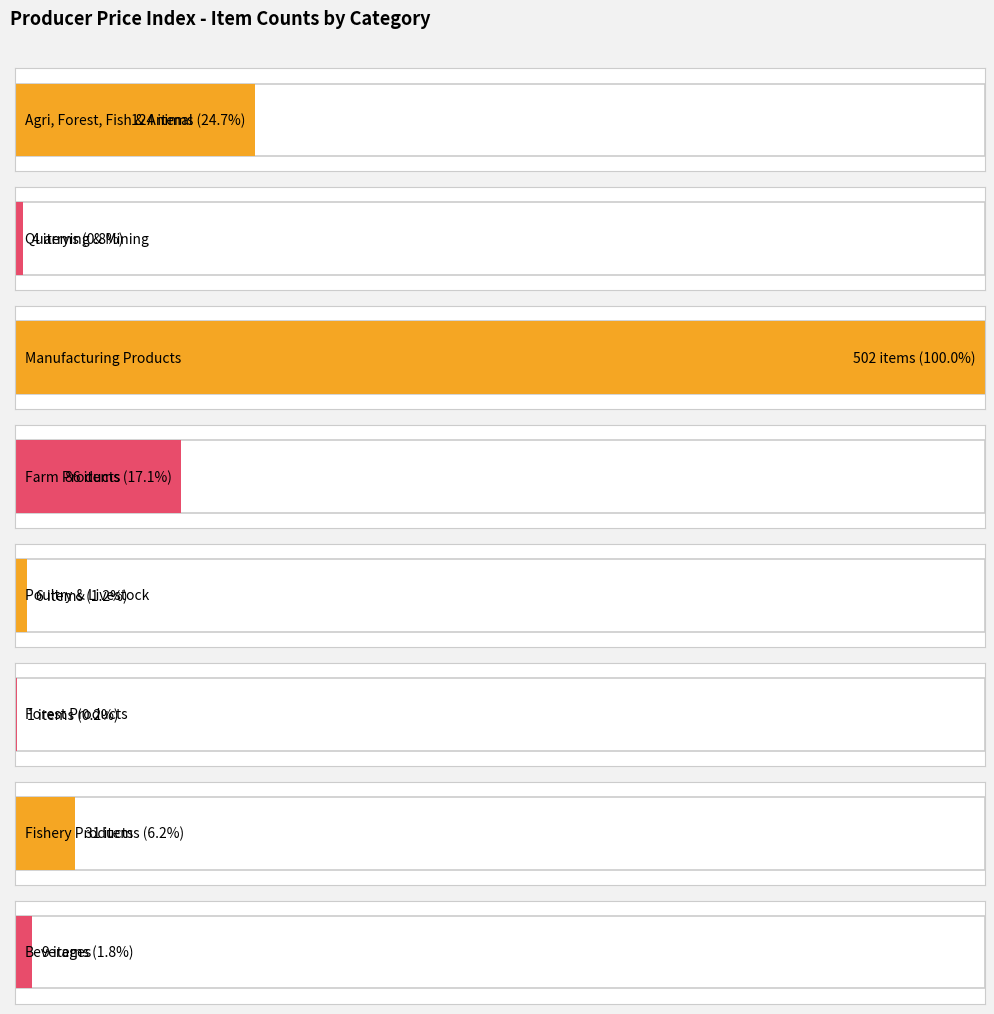

What is the difference between the second highest and minimum values in the Item Count series?

123